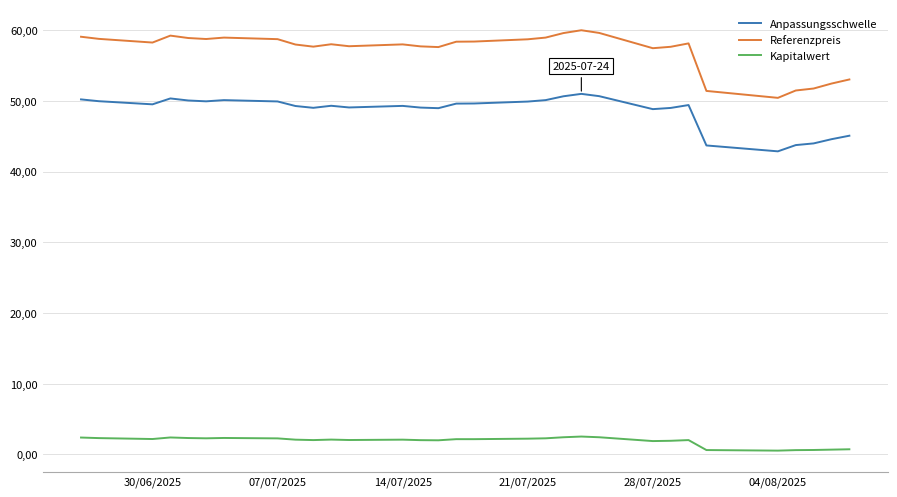

What are all the series names shown in the legend?

Anpassungsschwelle, Referenzpreis, Kapitalwert